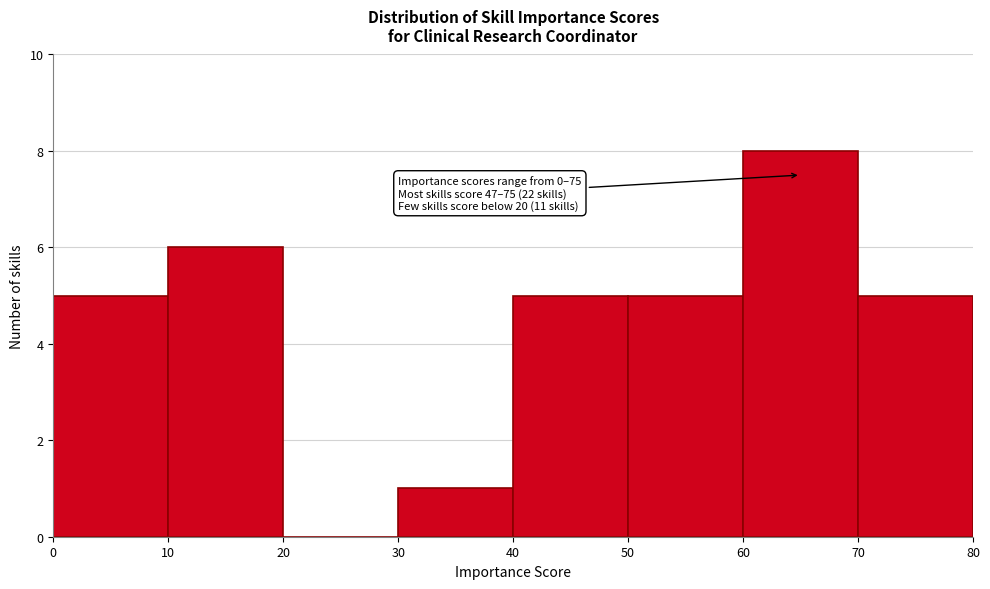

Over which range of the x-axis is the bar tallest?

60 to 70